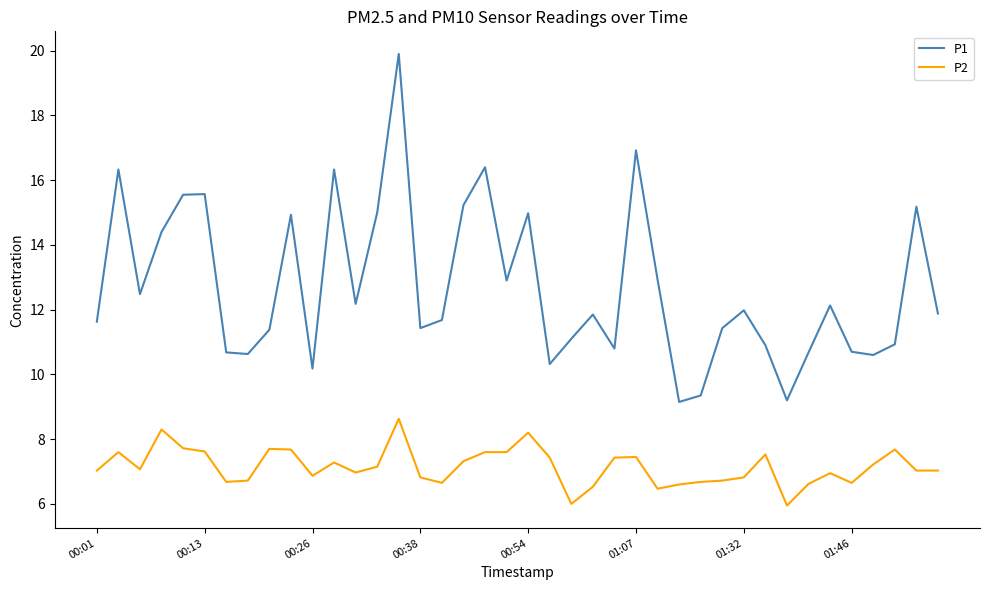

List the series in order of their peak value, highest first.

P1, P2